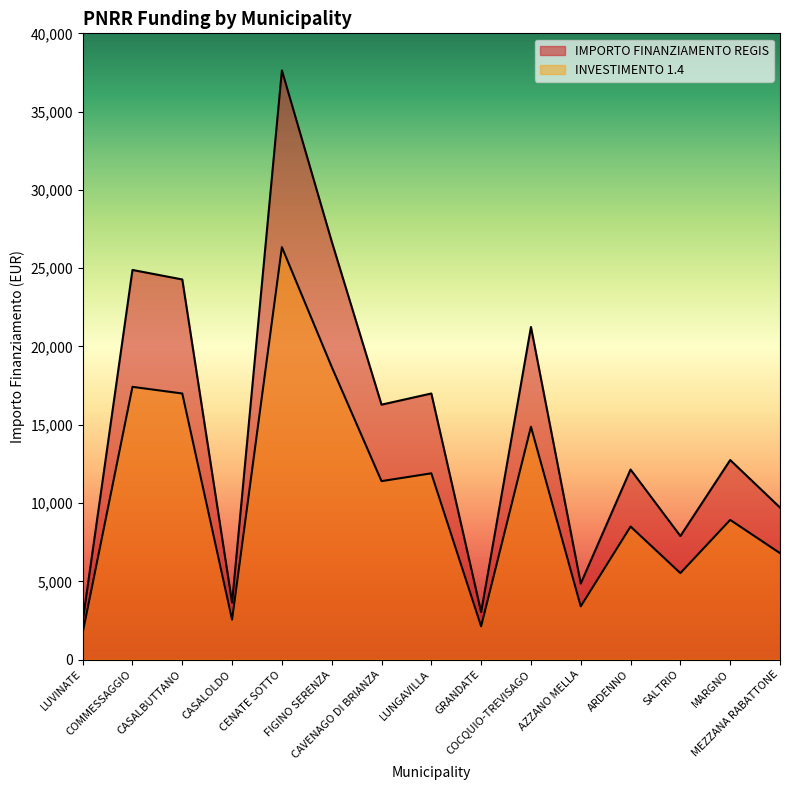

At which label does IMPORTO FINANZIAMENTO REGIS reach its minimum?

LUVINATE